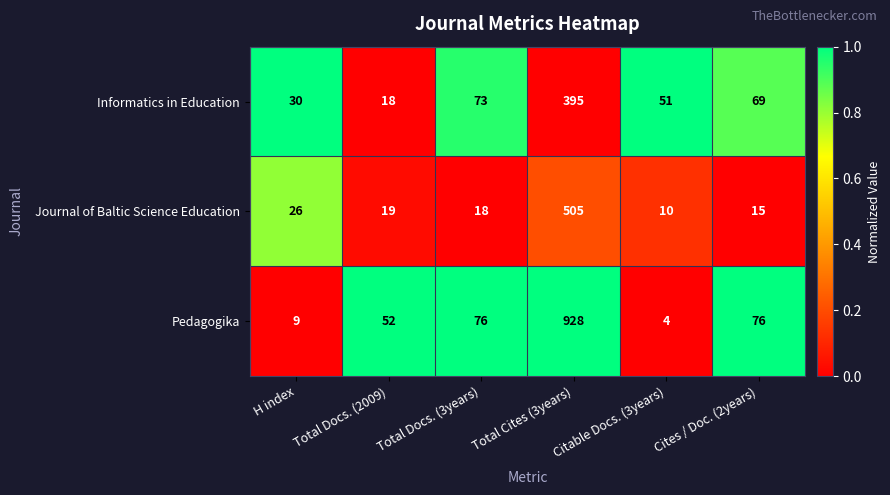

Which series changed the most between Total Docs. (3years) and Citable Docs. (3years)?

Pedagogika